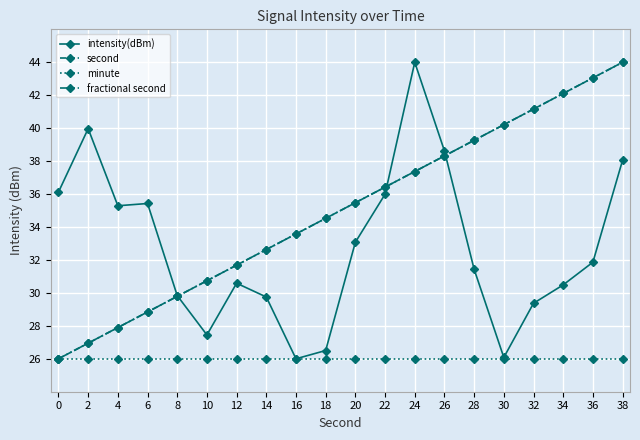

What is the maximum value shown in the chart?

44.0